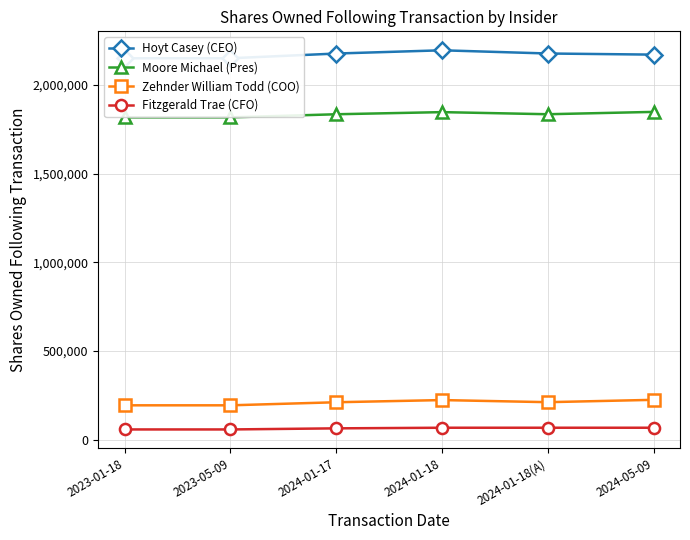

True or false: Fitzgerald Trae (CFO) has a value of 62949 at 2024-01-17.

True